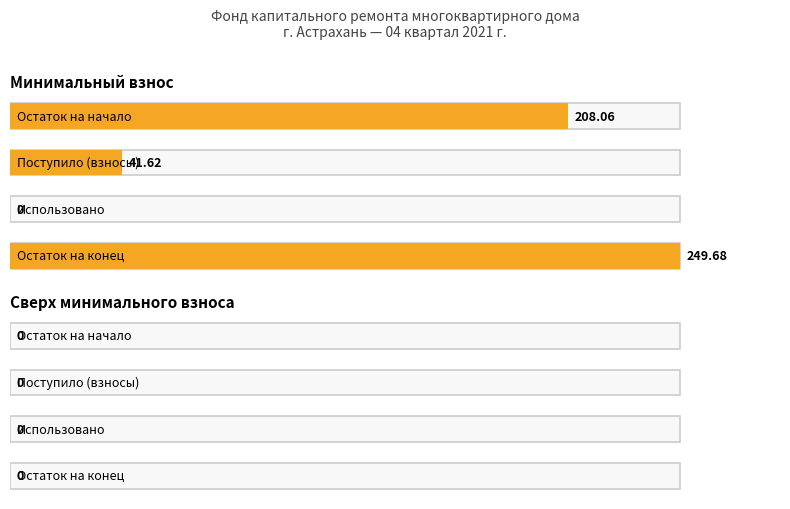

What is the greatest value displayed?

249.7